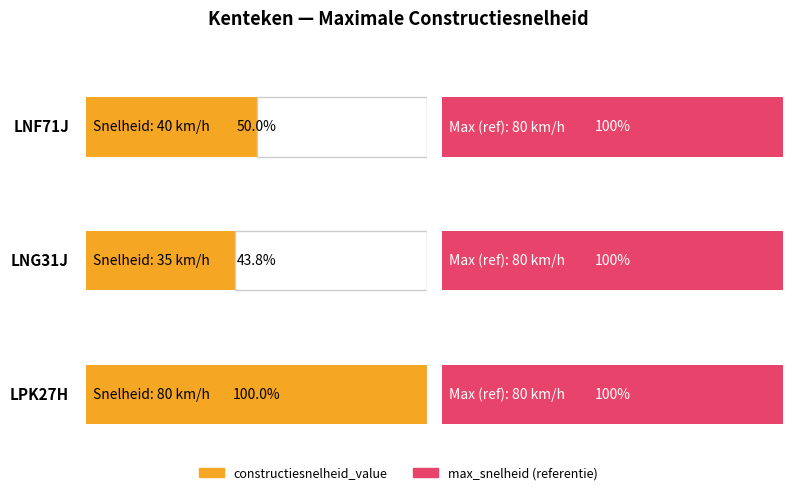

What is the difference between the maximum and minimum values?

45